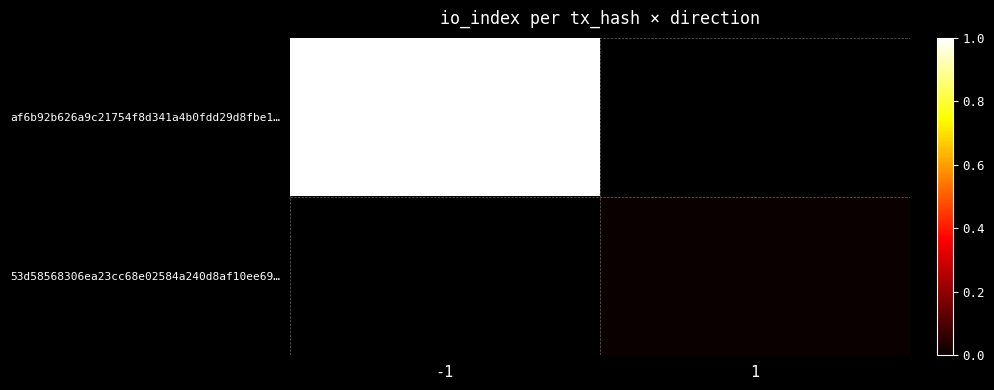

Is it true that af6b92b626a9c21754f8d341a4b0fdd29d8fbe1… equals 1.7 at -1?

False